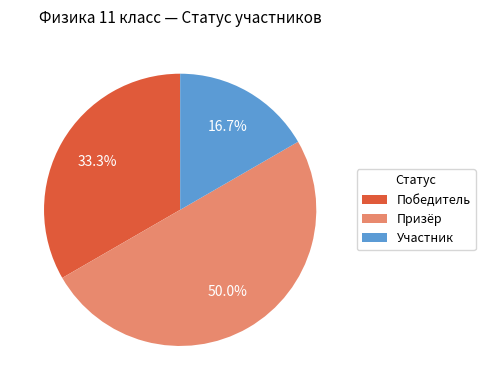

To the nearest percent, what is the difference between the largest and smallest slice percentages?

33%